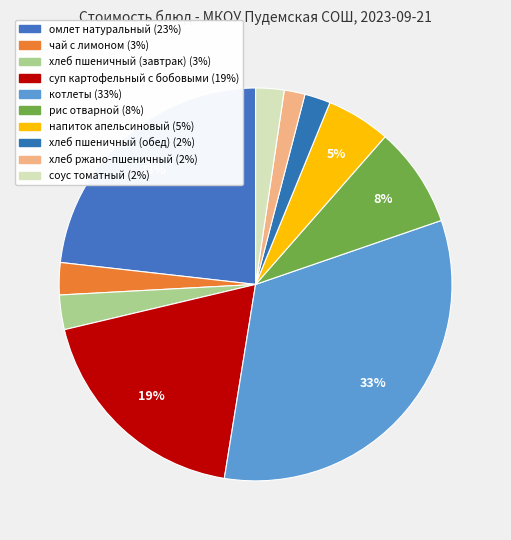

Is it true that напиток апельсиновый is 12% of the pie?

False